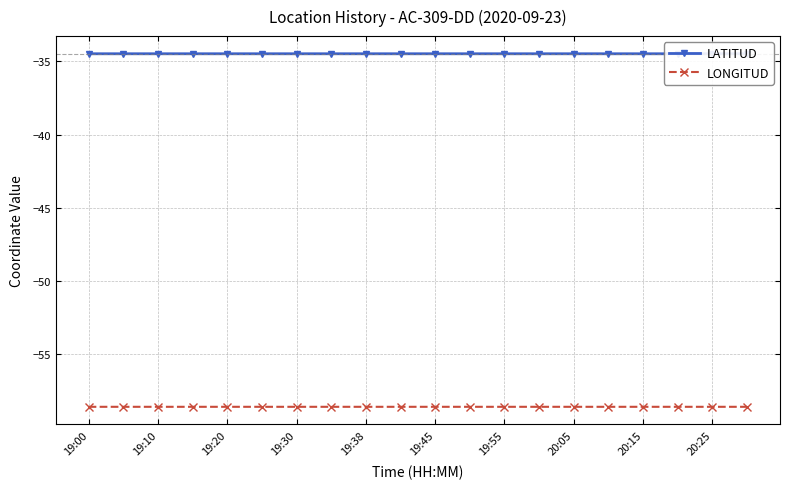

Which series has the largest total across all categories?

LATITUD